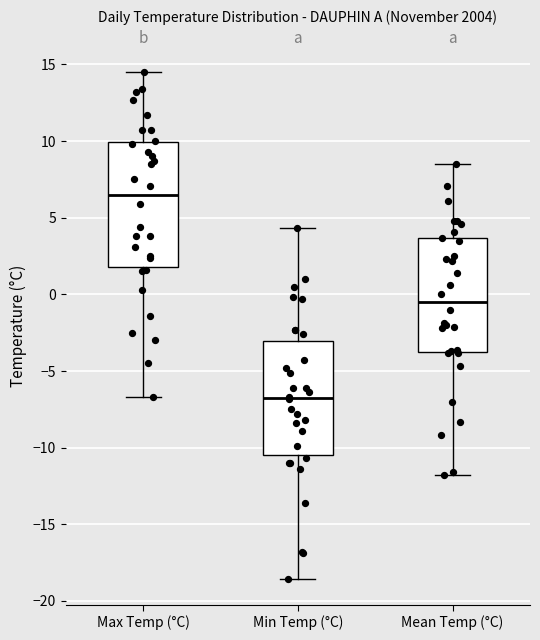

Where is the upper edge of the box for Max Temp (°C) on the y-axis? The values are not printed on the chart, so give them approximately, as read against the axis.

10.0